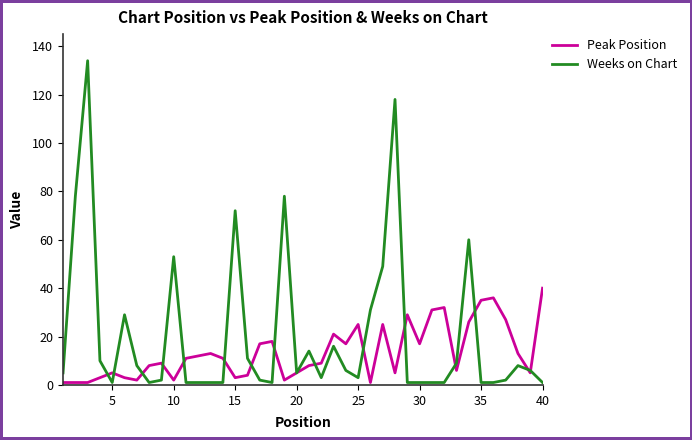

What is the difference between the second highest and minimum values in the Peak Position series?

35